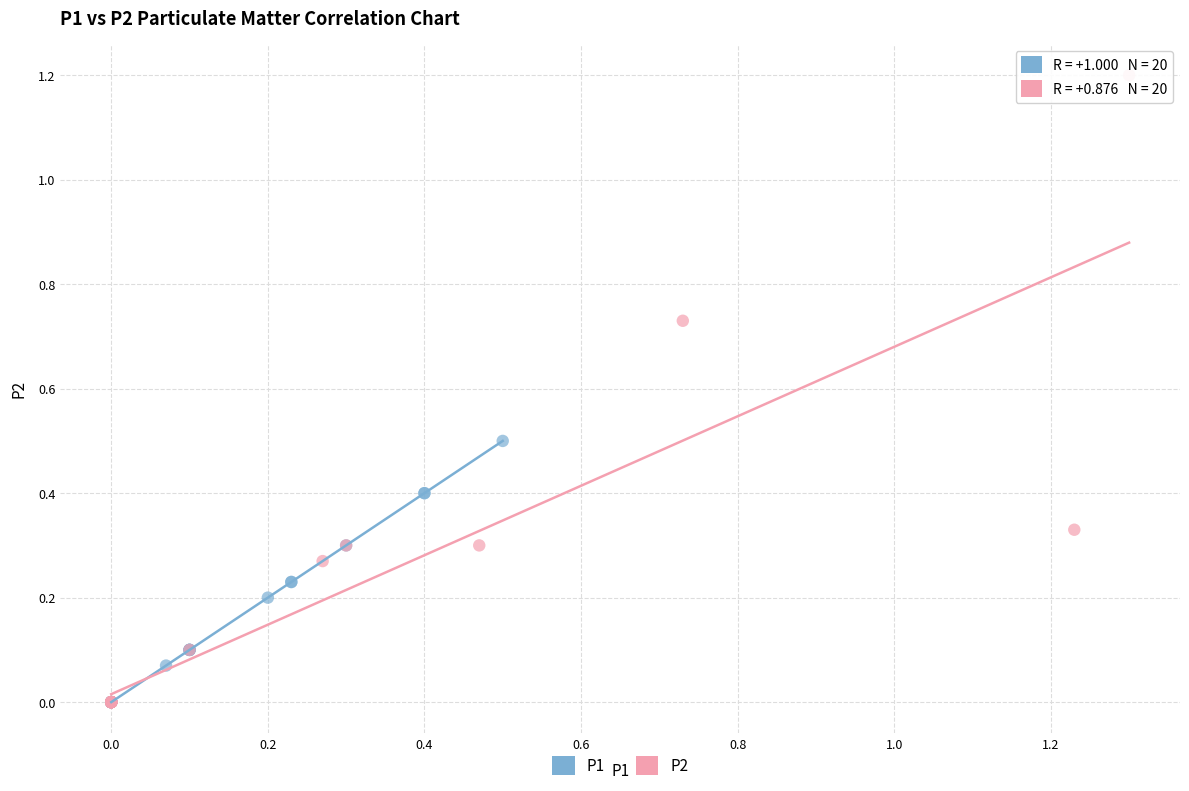

Which series has the largest Y range (max minus min)?

P2